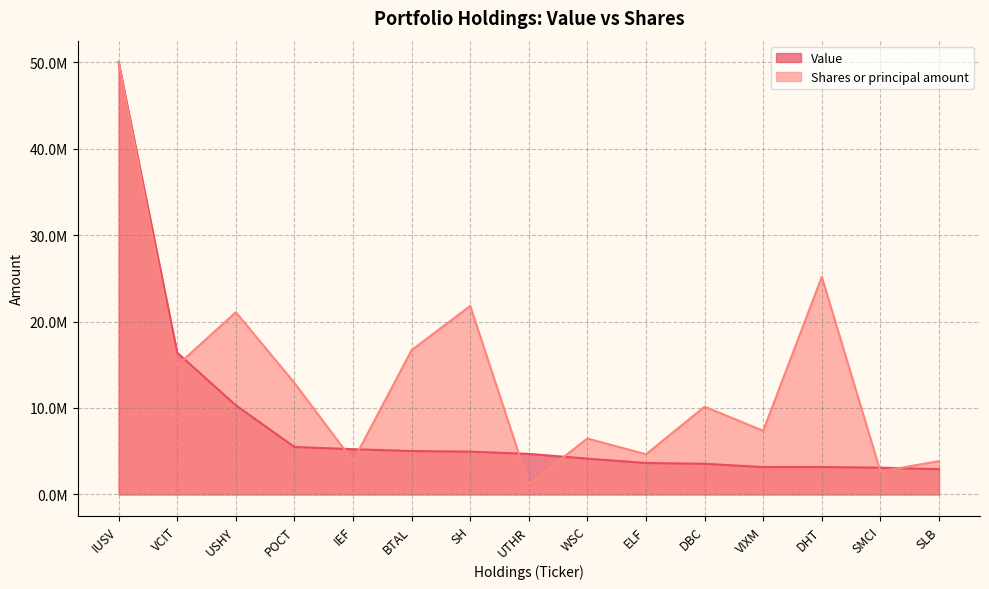

The Shares or principal amount series shows 1539622.3 at IEF. True or false?

False